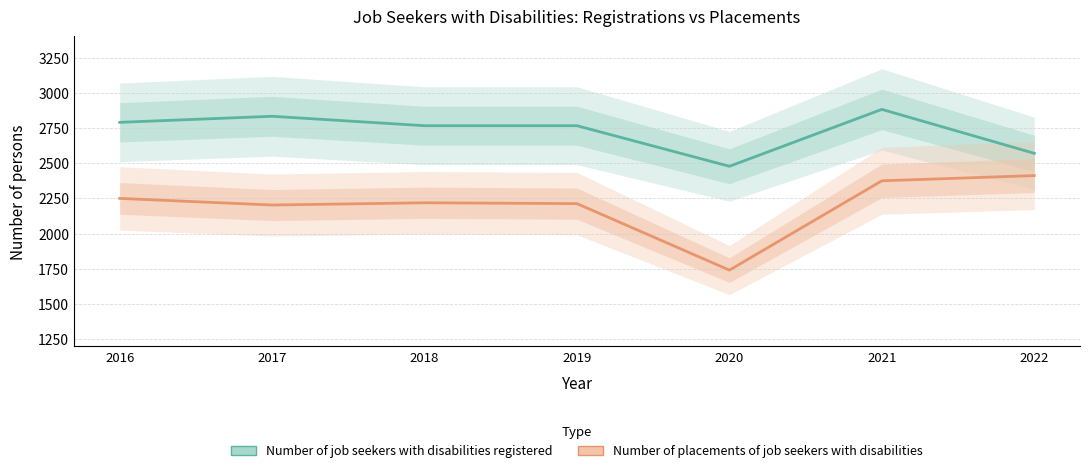

Between 2017 and 2018, which series saw the biggest shift?

Number of job seekers with disabilities registered